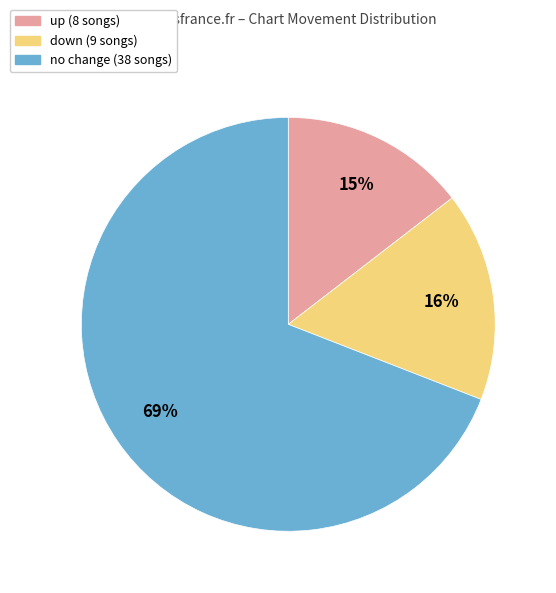

Does any single category account for the majority?

Yes